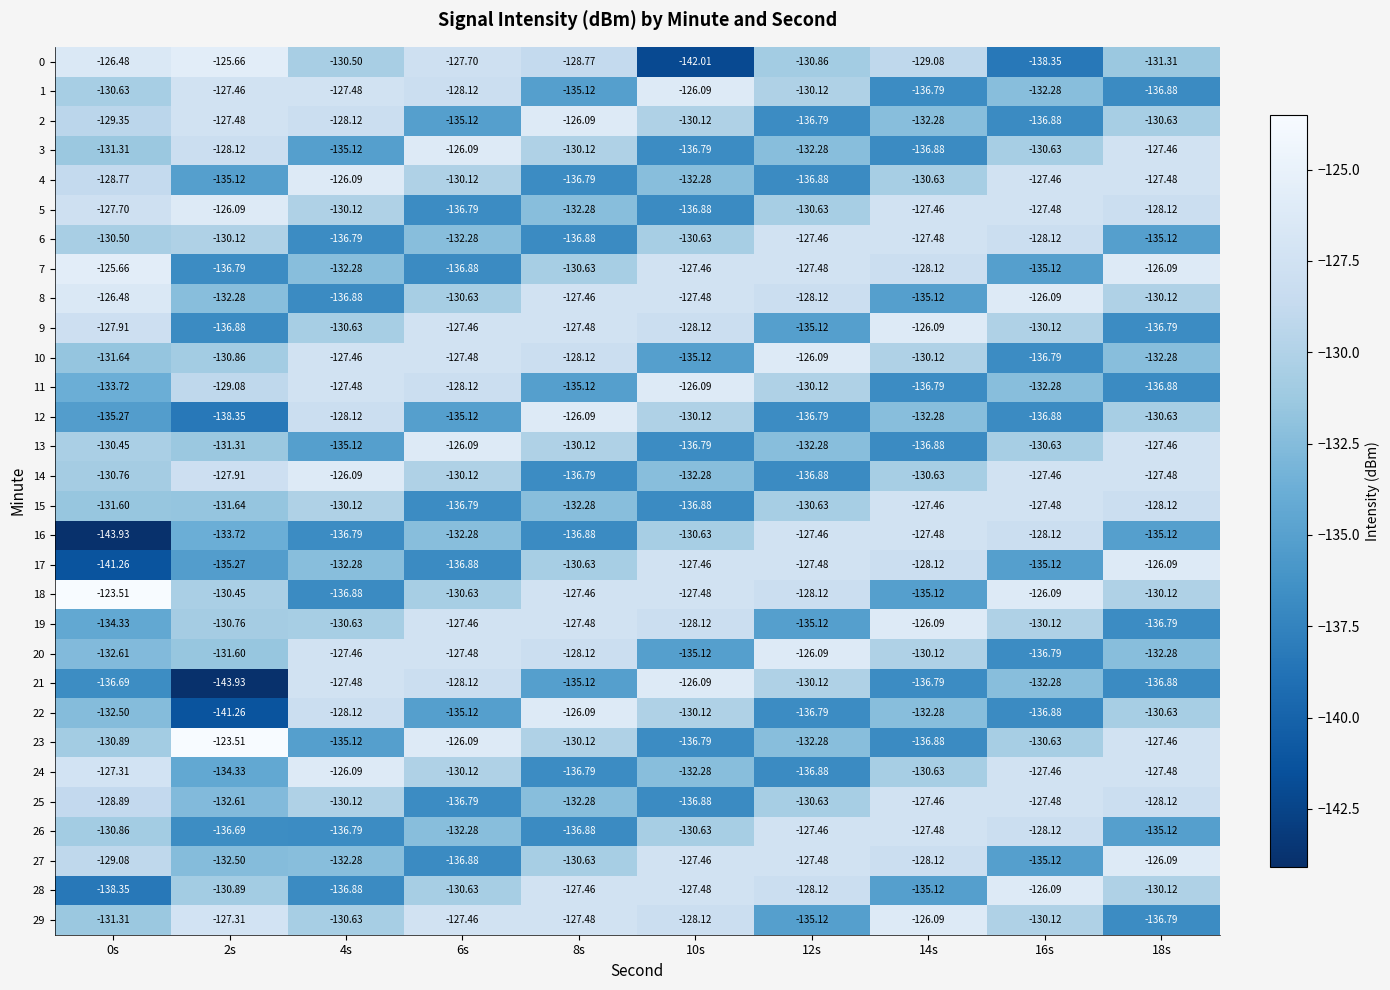

Is the value of 5 at 14s greater than the value of 28 at 12s?

Yes